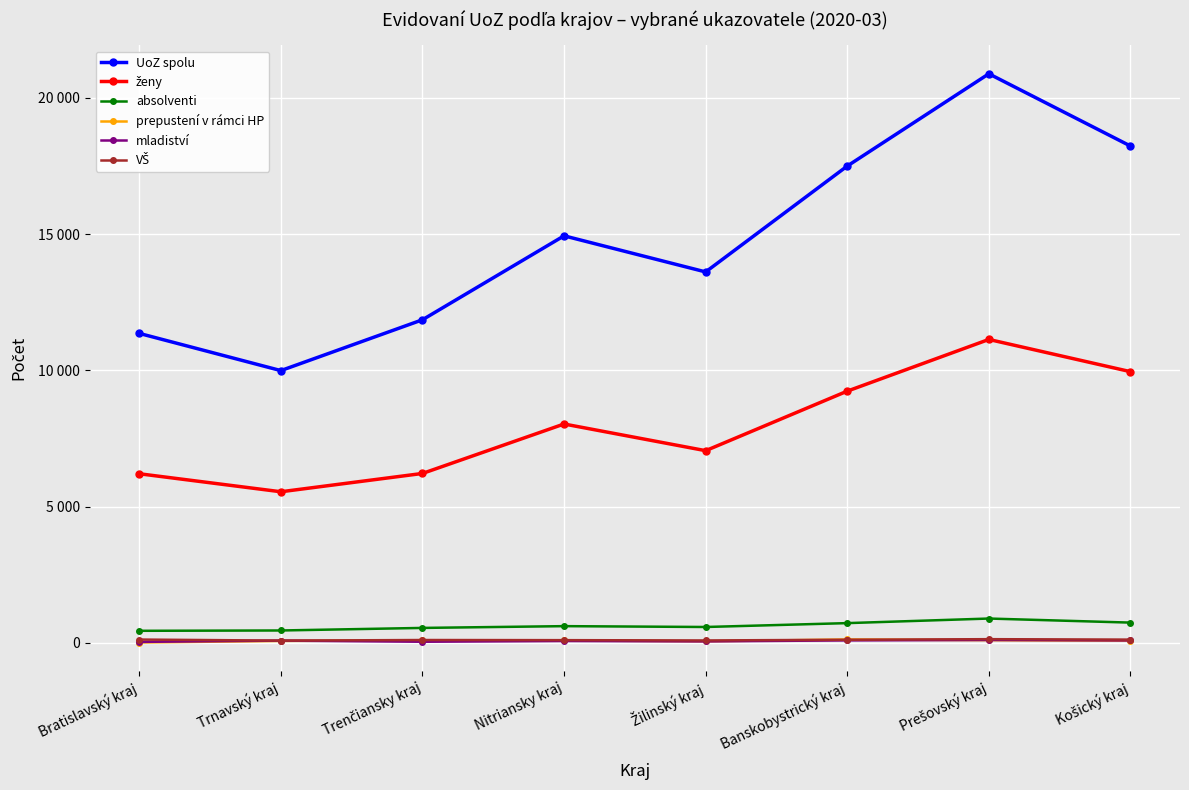

At which label does VŠ first exceed 112?

Bratislavský kraj